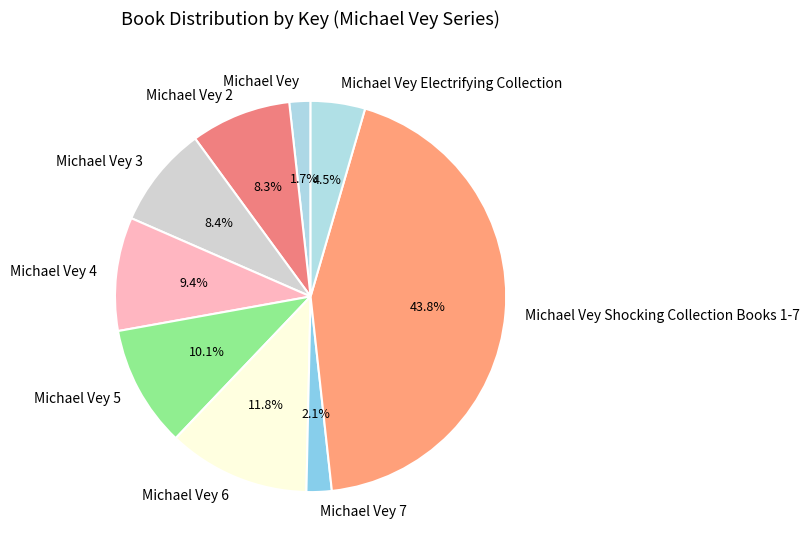

Combined, what portion of the pie is Michael Vey 4 and Michael Vey 2?

17.7%